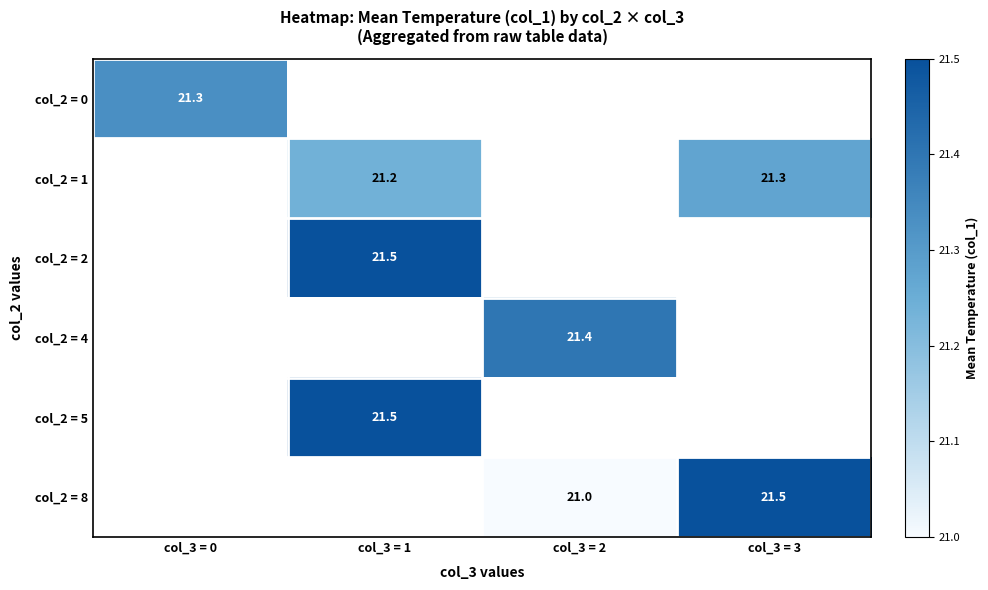

How many data points does each series have?

4